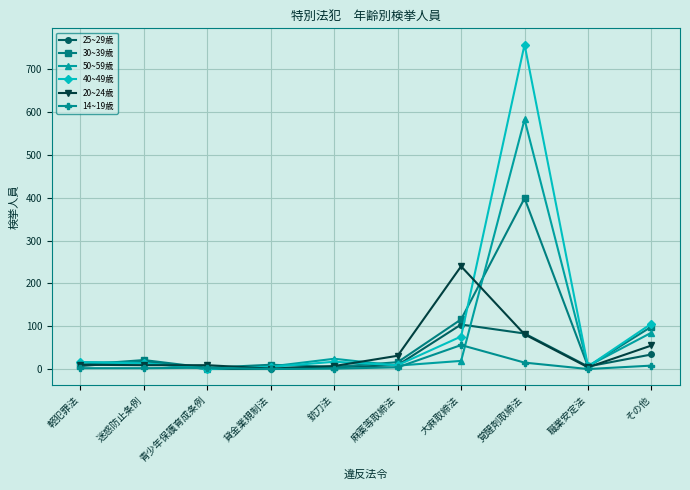

The 14~19歳 series shows 0 at 職業安定法. True or false?

True